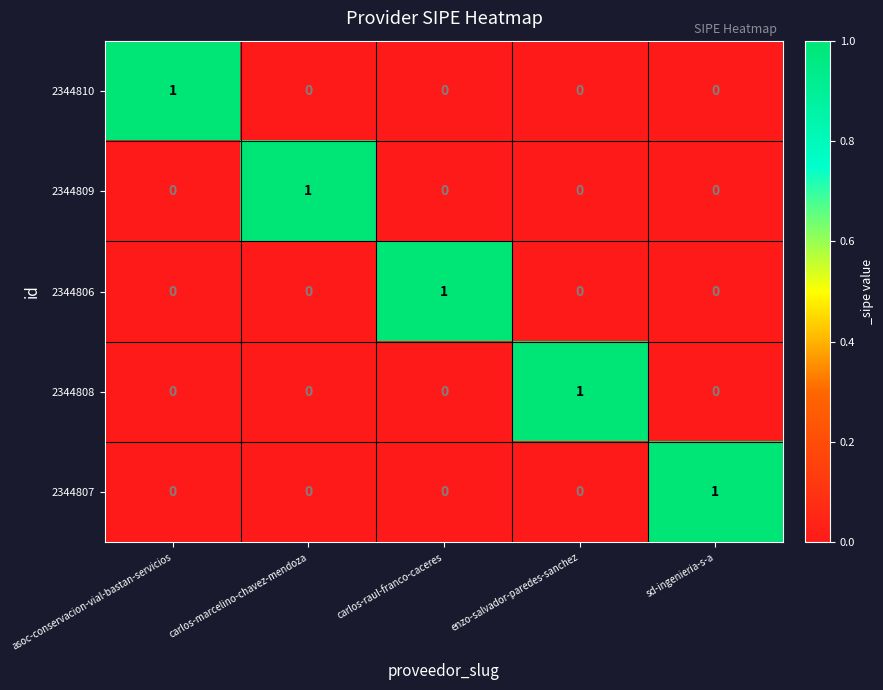

At how many categories does at least one series exceed 0?

5